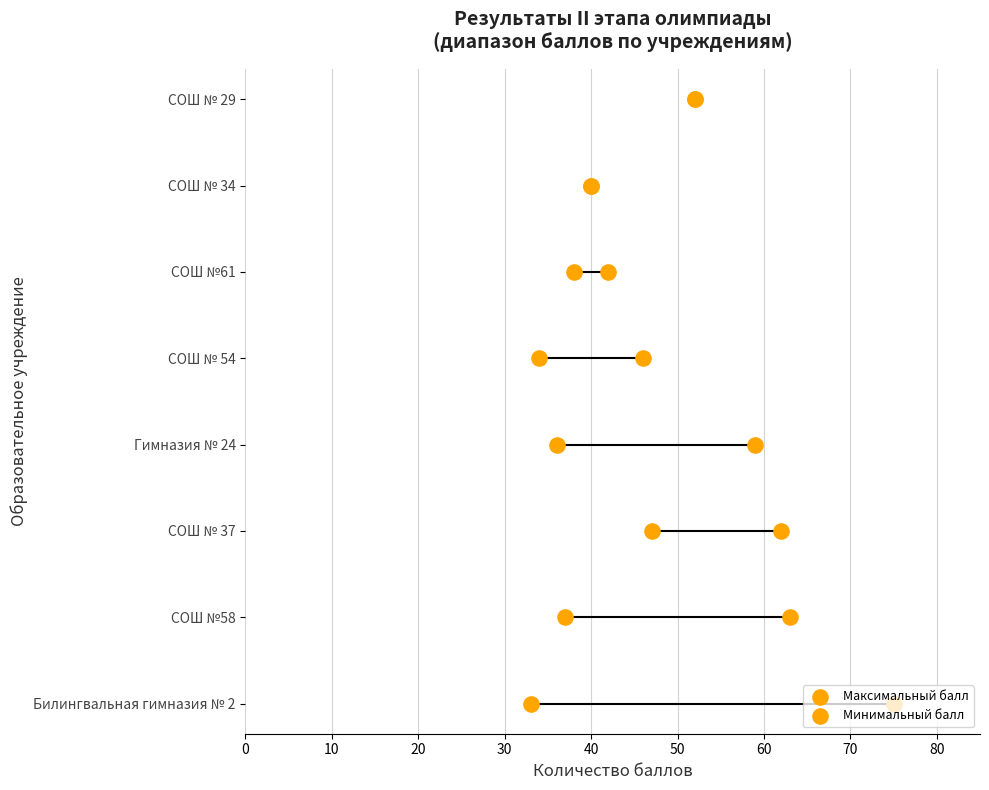

What is the total value across all series at 30?

6